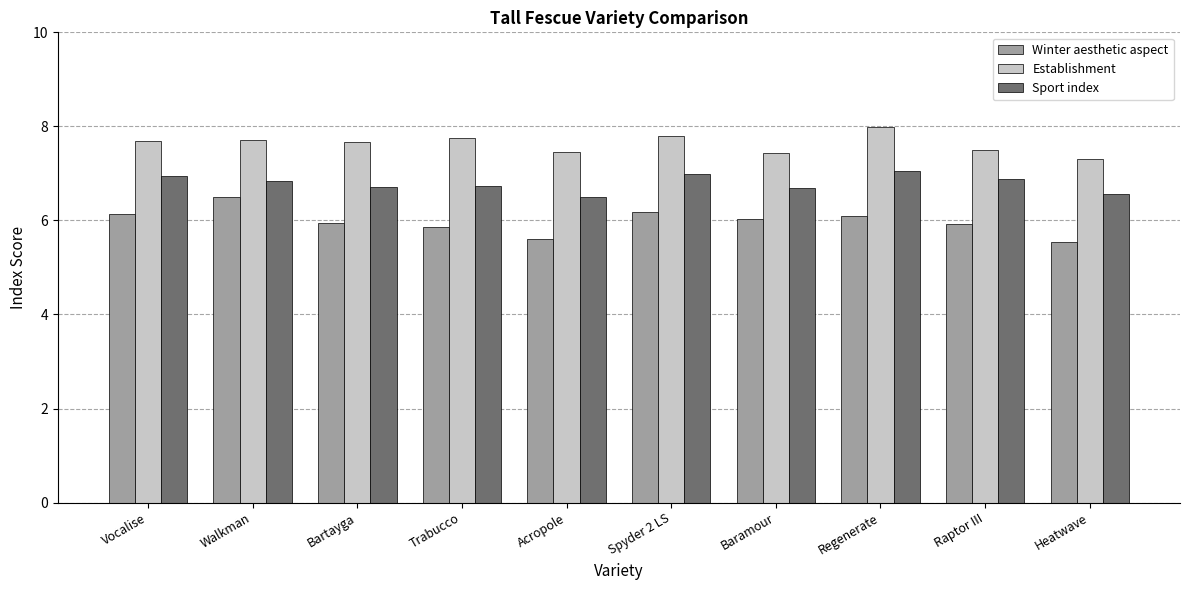

What is the maximum value shown in the chart?

8.0